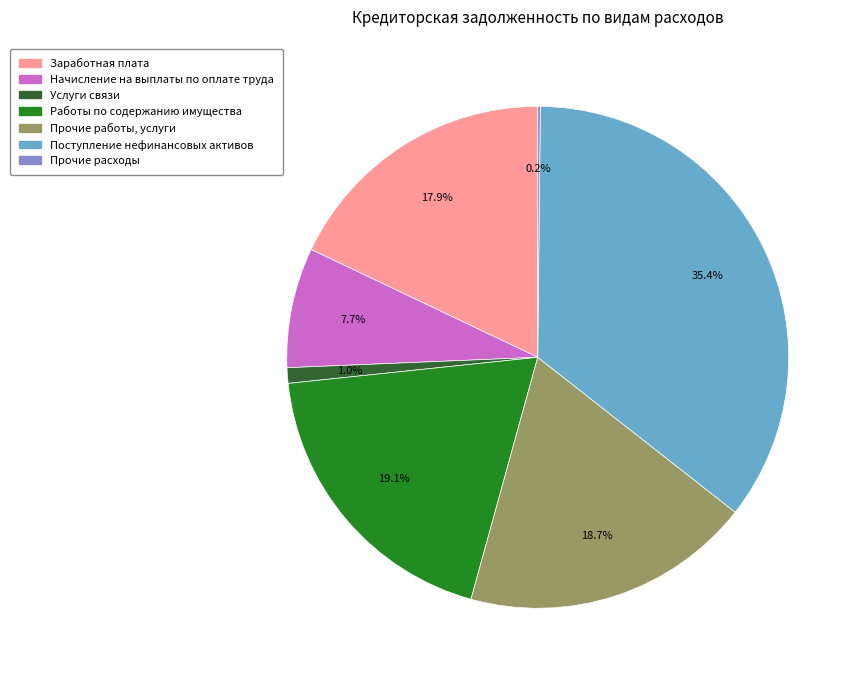

Is there a majority slice in this chart?

No